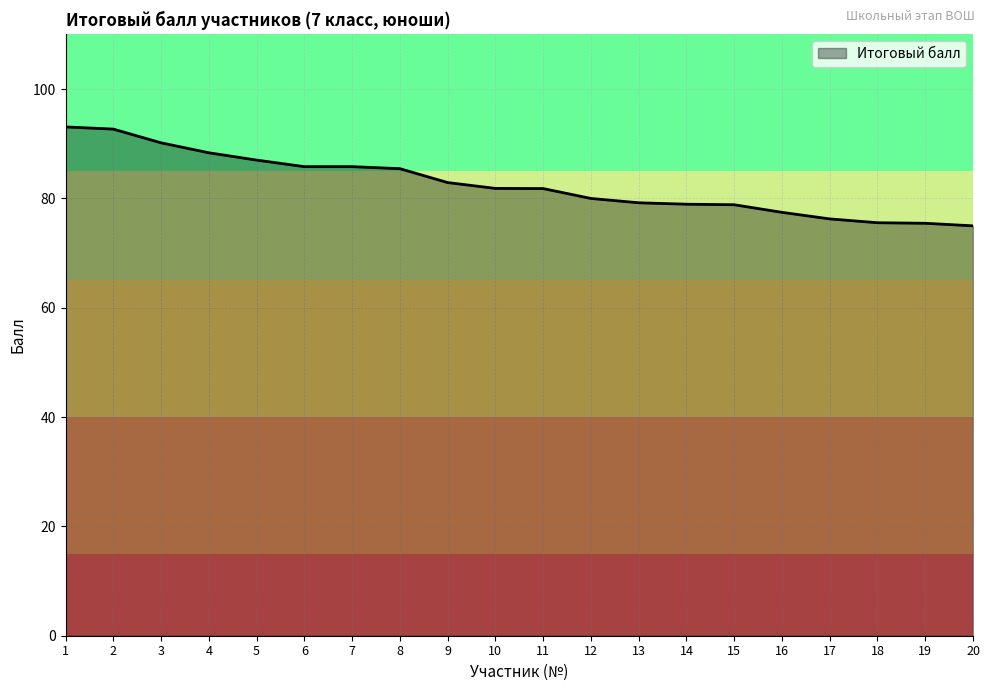

What is the change in value from 2 to 6?

-6.9